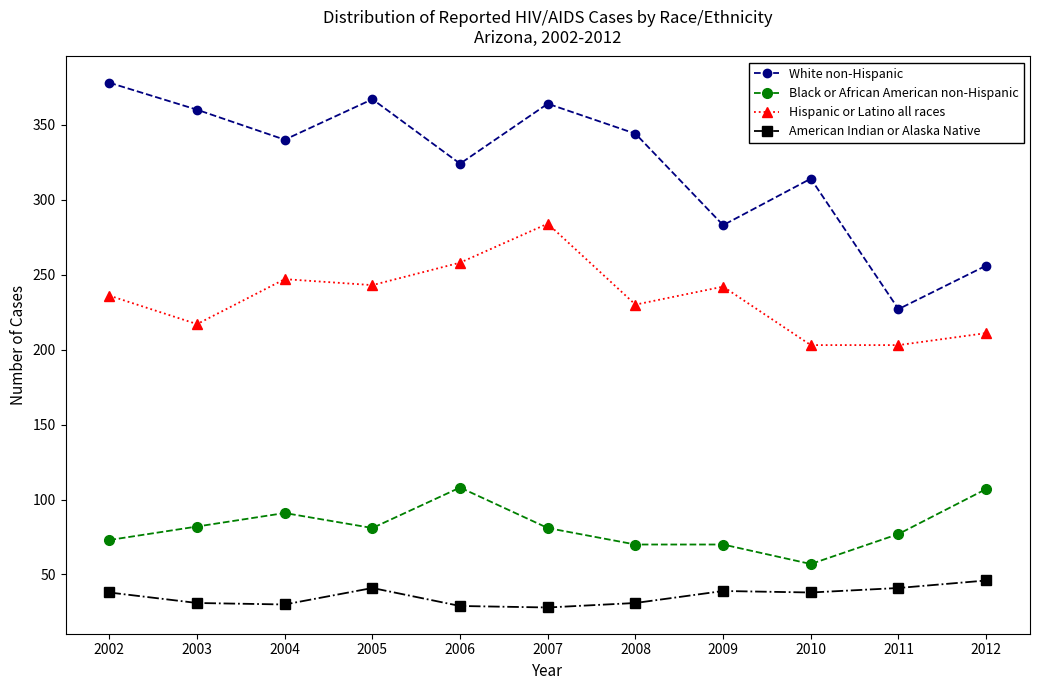

Does the chart have visible grid lines?

No